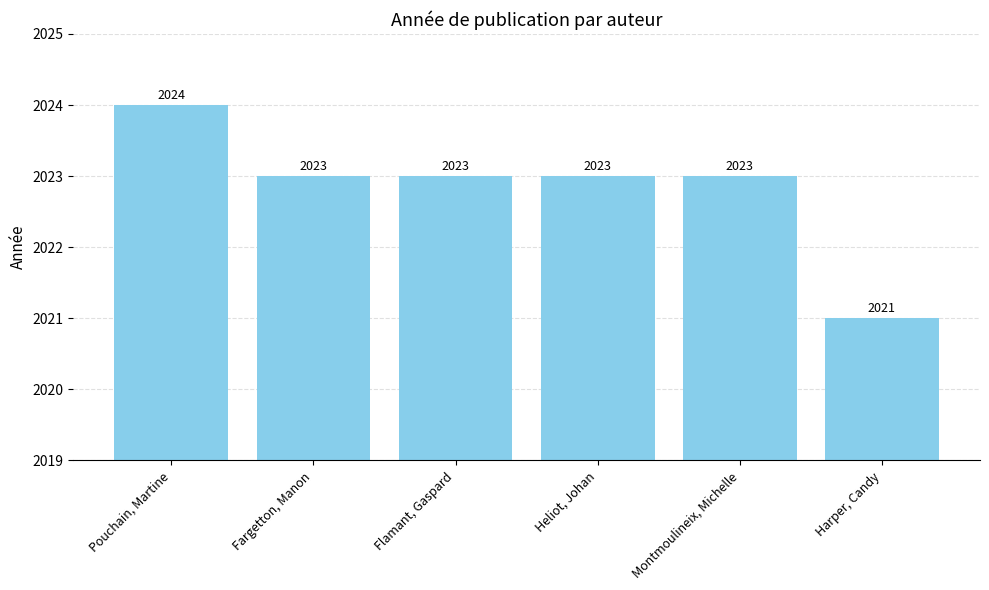

Reading left to right, extract all data points from this chart.

2024	2023	2023	2023	2023	2021